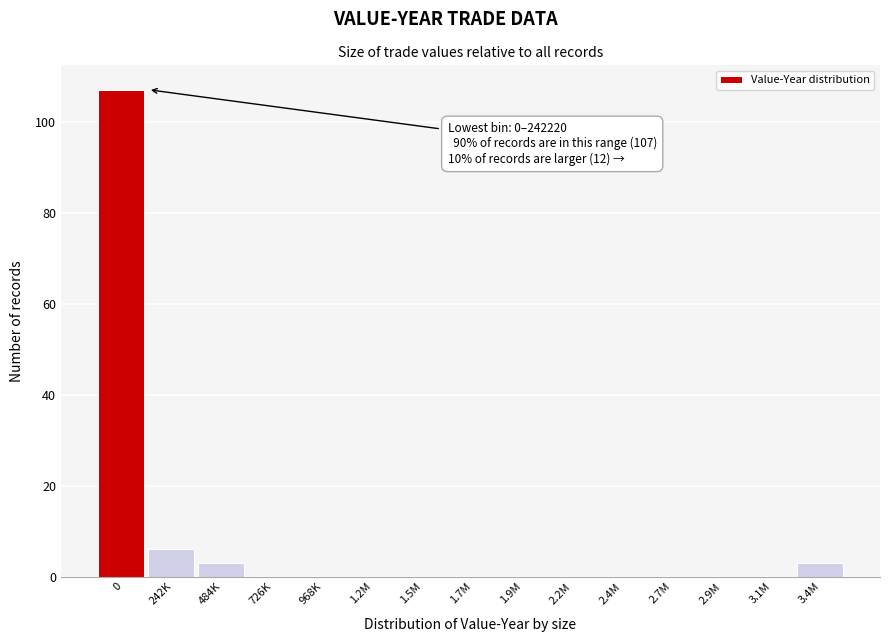

Reading left to right, what are all the values shown in this chart?

0=107	242K=6	484K=3	726K=0	968K=0	1.2M=0	1.5M=0	1.7M=0	1.9M=0	2.2M=0	2.4M=0	2.7M=0	2.9M=0	3.1M=0	3.4M=3